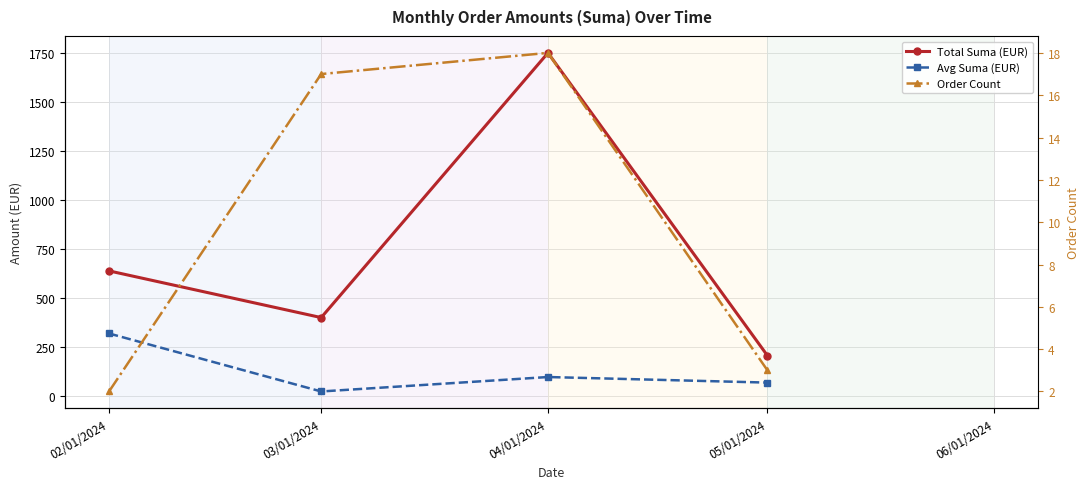

What is the value of the Order Count point at the 3rd from the left?

18.0